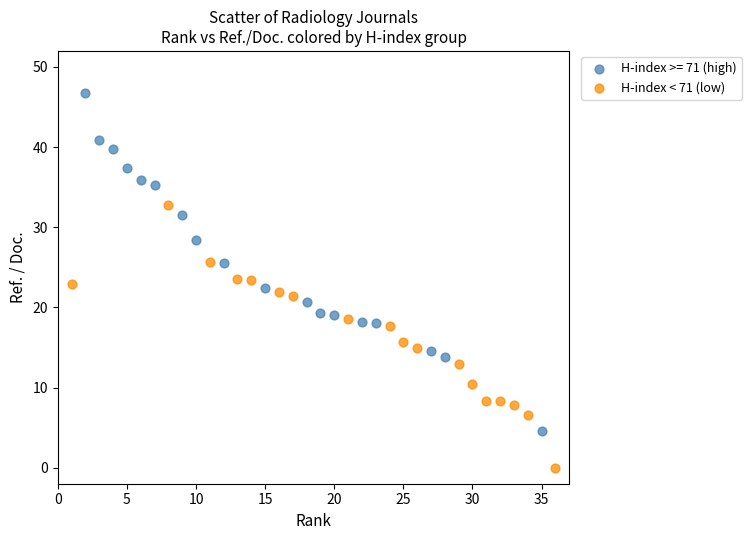

Which series has the largest Y range (max minus min)?

H-index >= 71 (high)